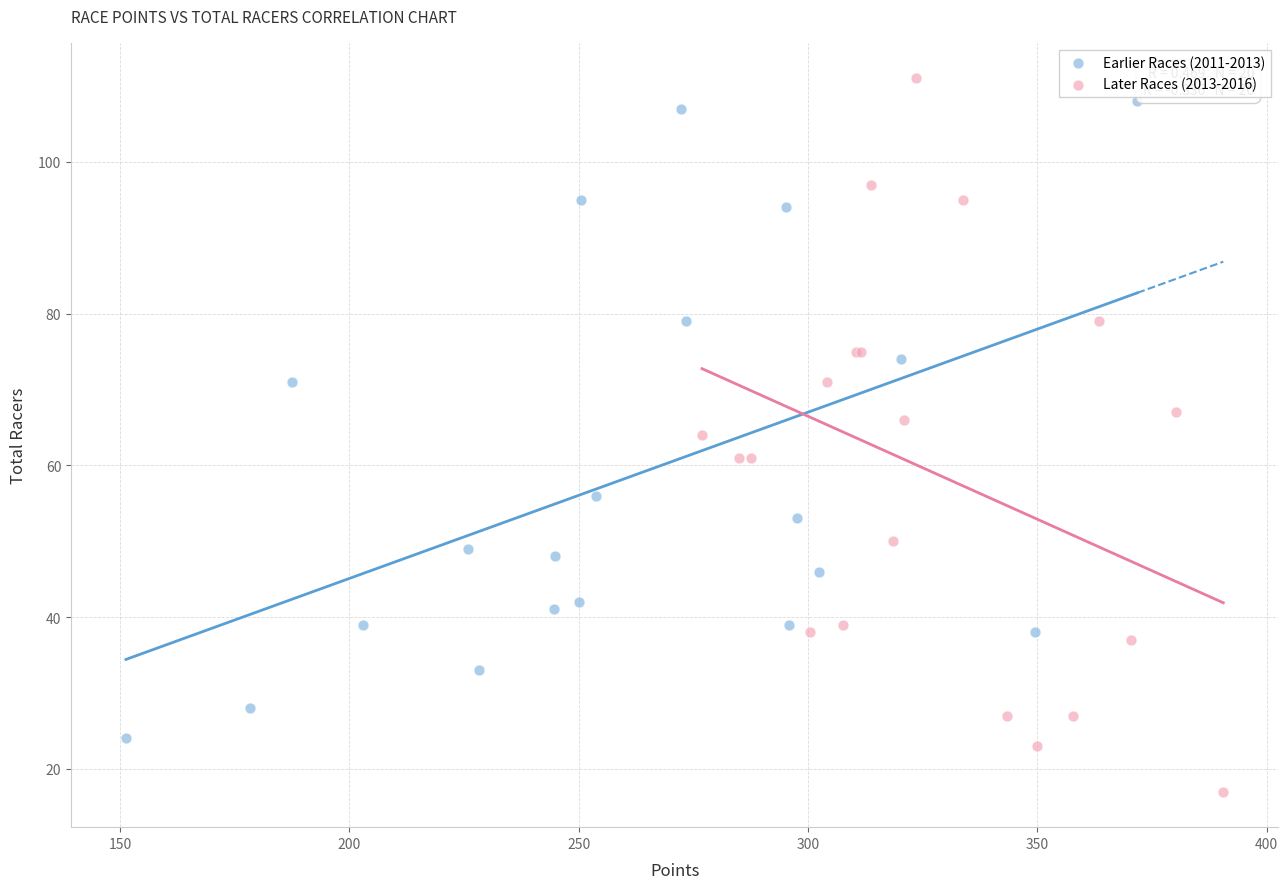

Which series has the widest spread of Y values?

Later Races (2013-2016)